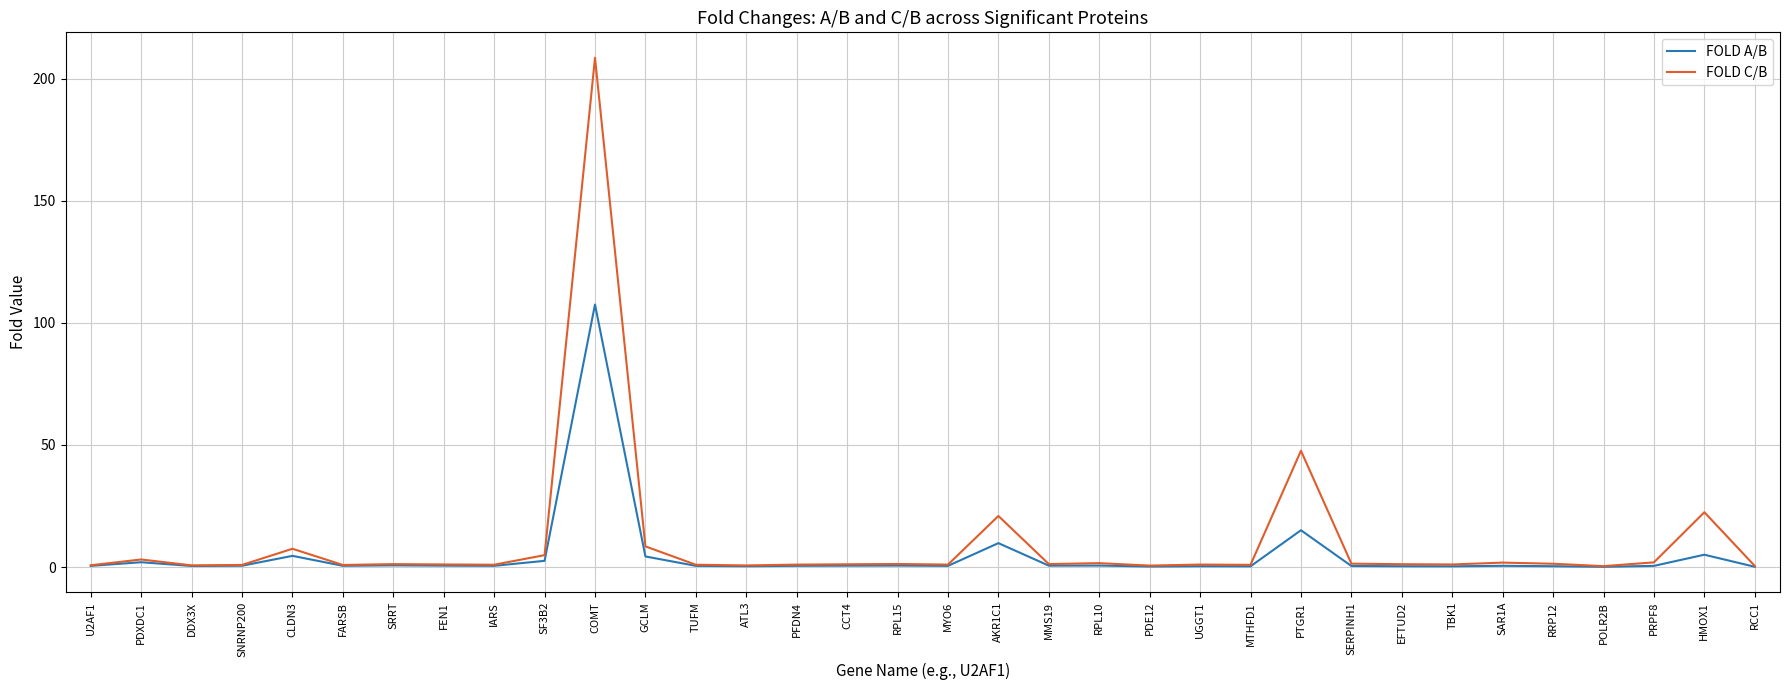

At AKR1C1, list the series in order from largest to smallest.

FOLD C/B, FOLD A/B